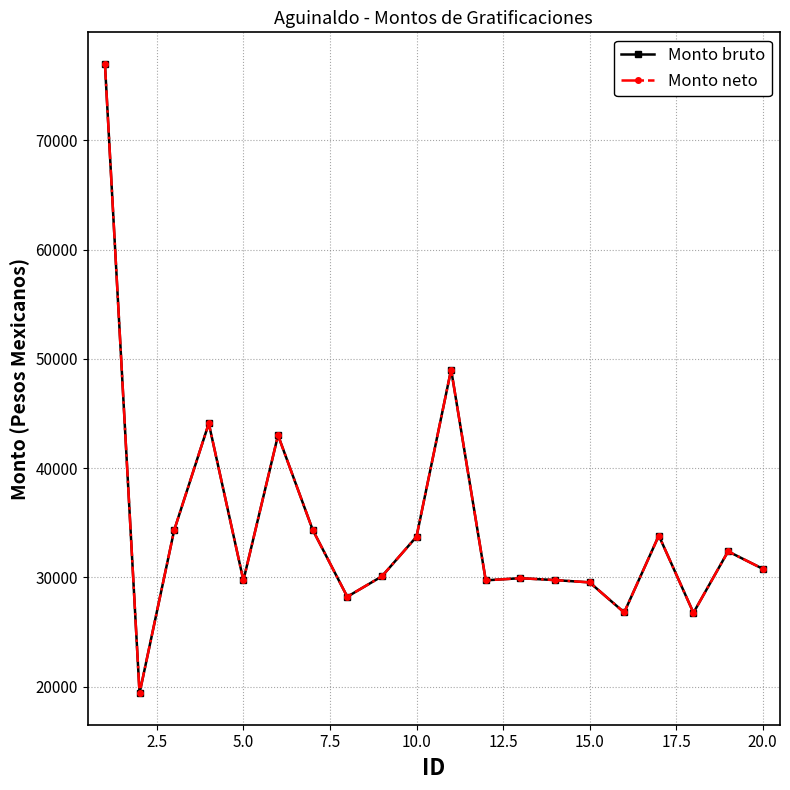

True or false: Monto bruto and Monto neto intersect in this chart.

False